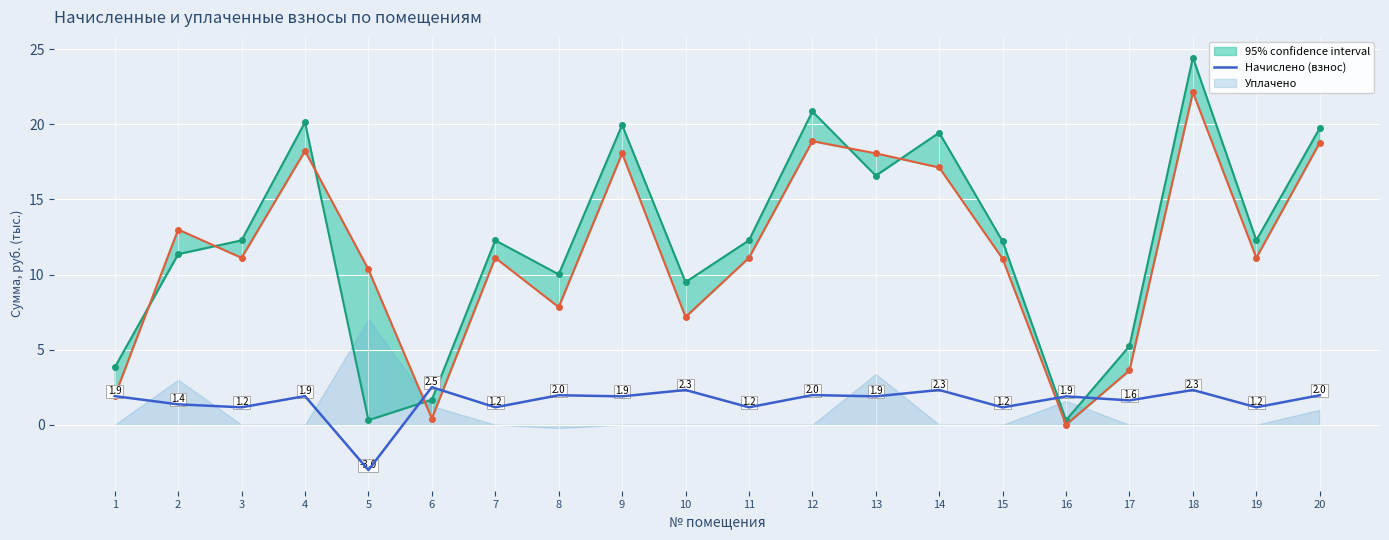

What is the difference between the maximum and second lowest values?

1.3